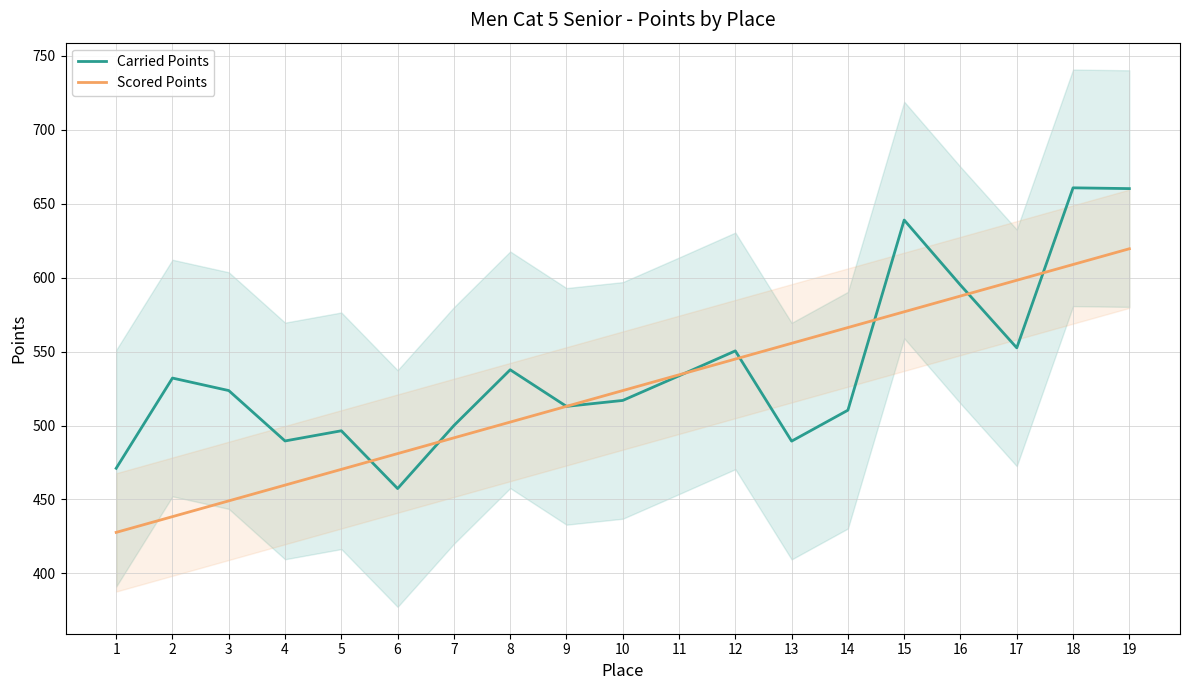

How many distinct data groups are displayed?

2